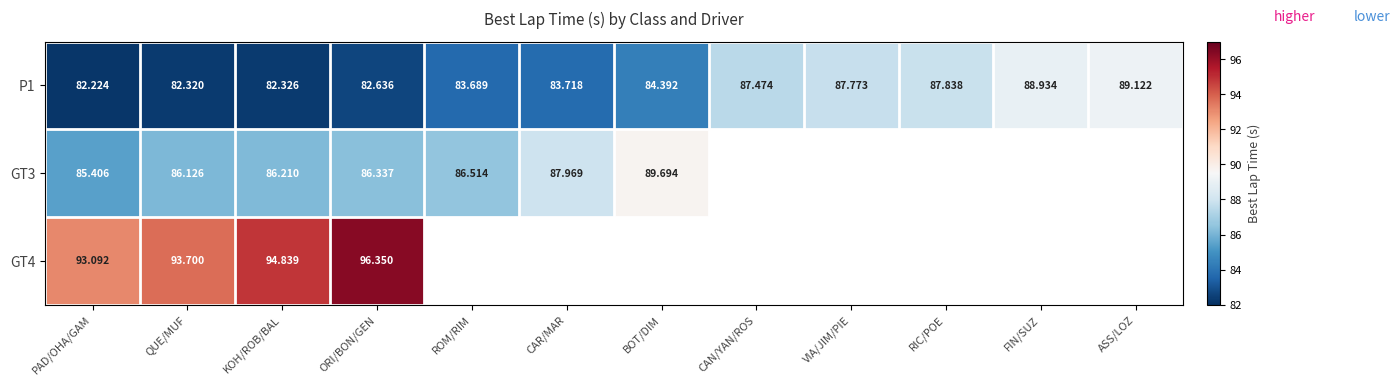

Which has a higher value, ORI/BON/GEN or RIC/POE?

RIC/POE